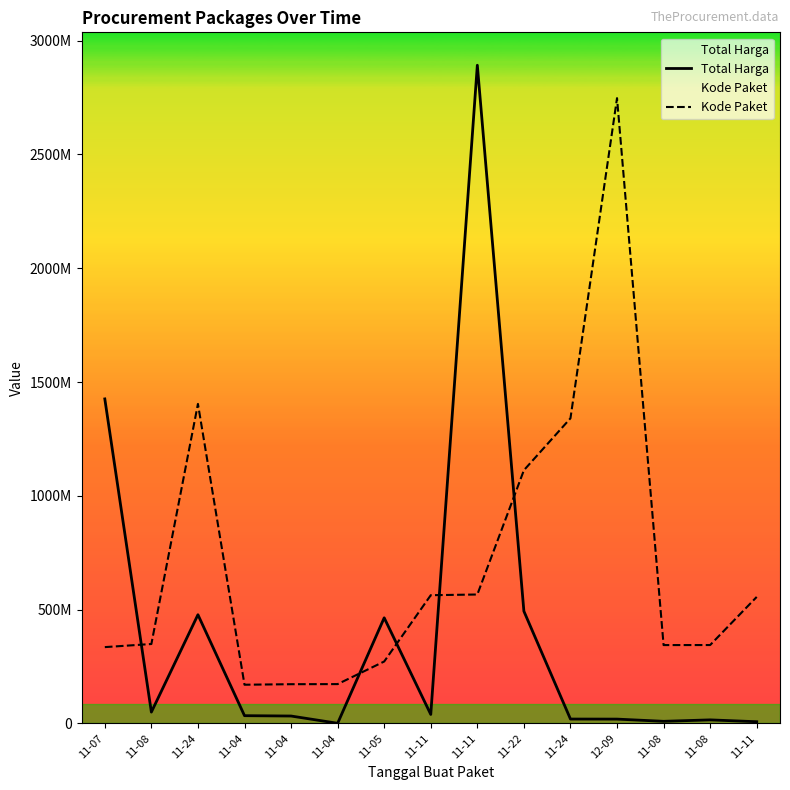

Rank the series by their average value, from highest to lowest.

Kode Paket, Total Harga